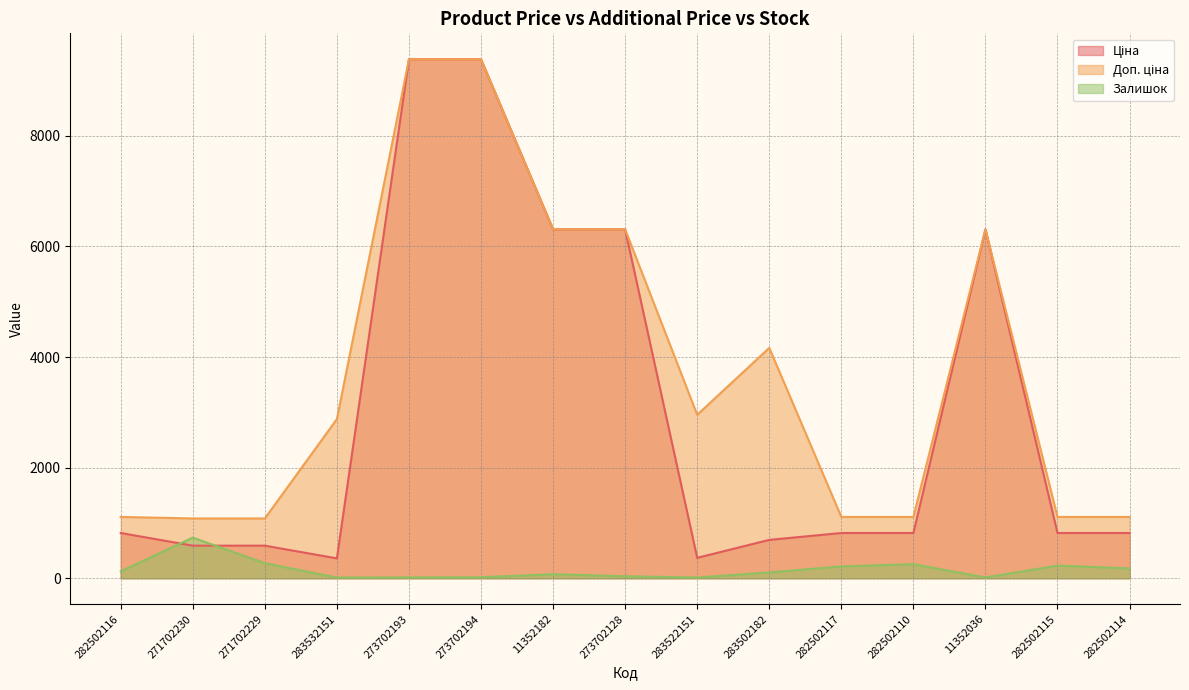

What is the difference between the maximum and minimum values in the Ціна series?

9024.1